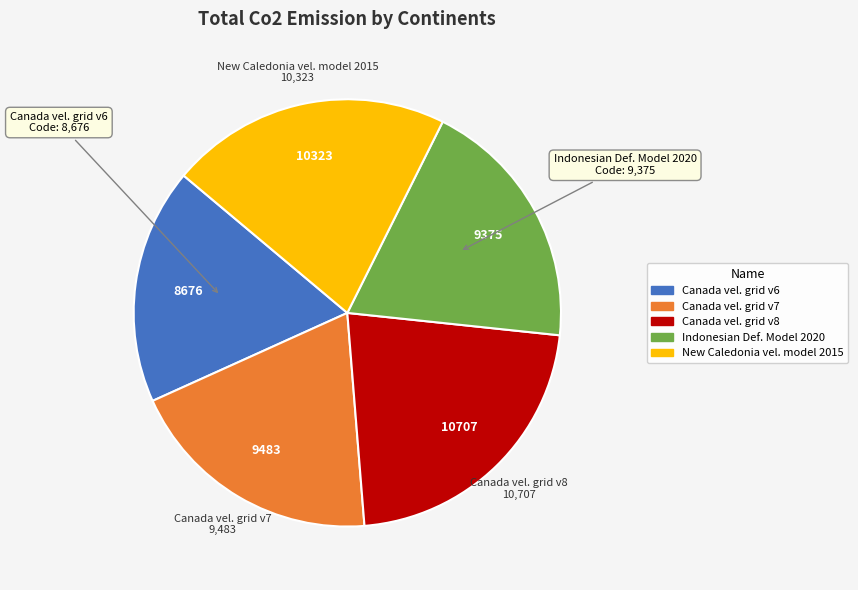

Does any single category account for the majority?

No